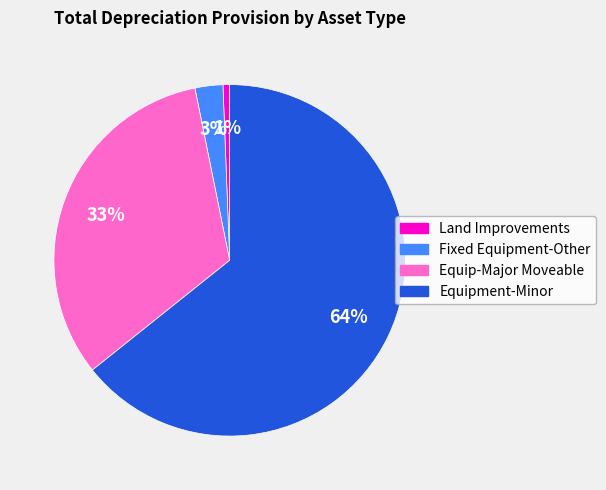

Which has a higher value, Land Improvements or Equip-Major Moveable?

Equip-Major Moveable